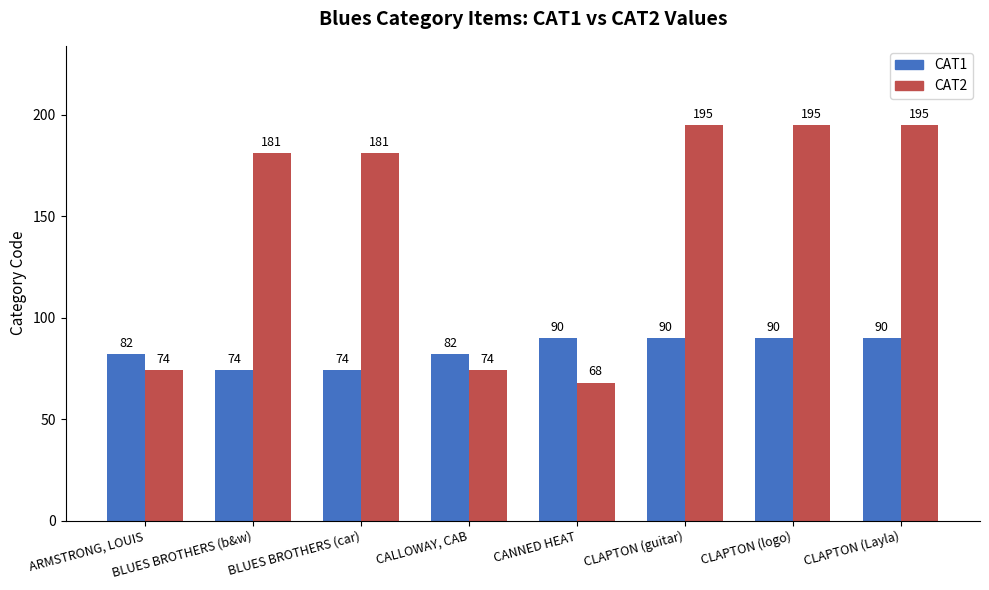

The value of CAT1 at ARMSTRONG, LOUIS is 82. True or false?

True